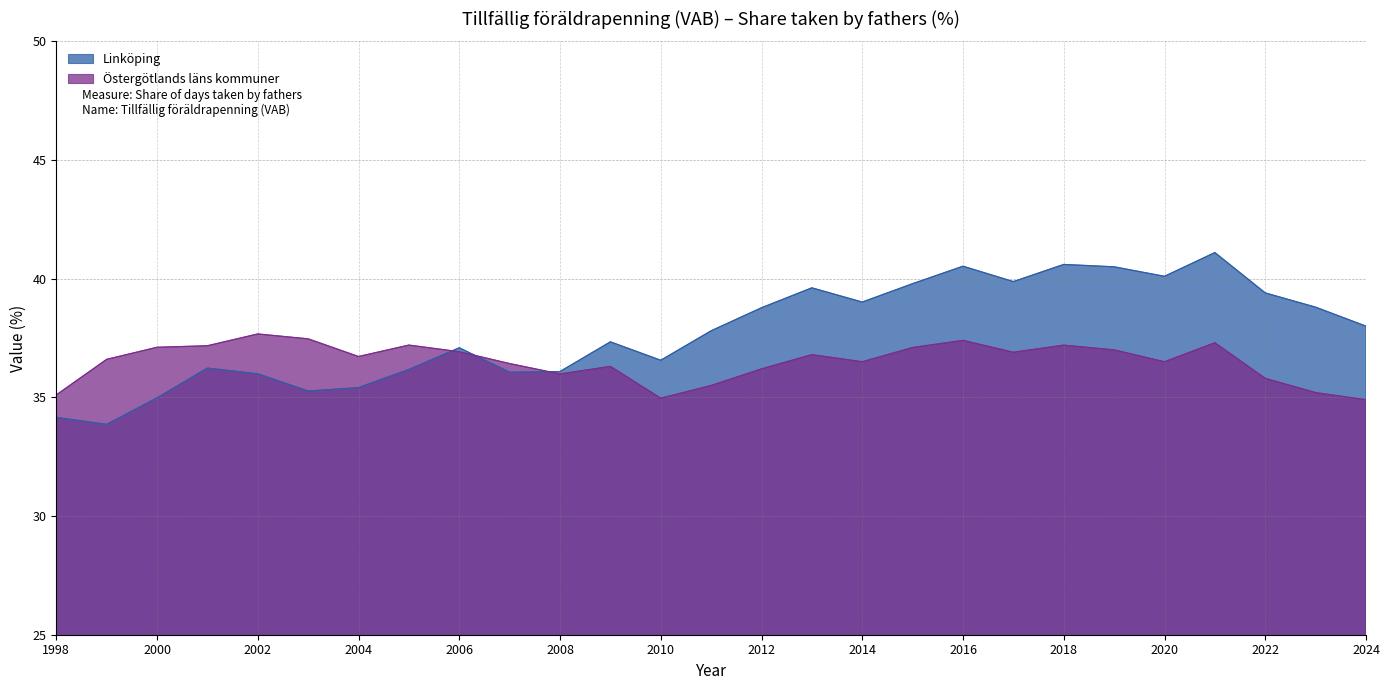

List the series in order of their peak value, highest first.

Linköping, Östergötlands läns kommuner